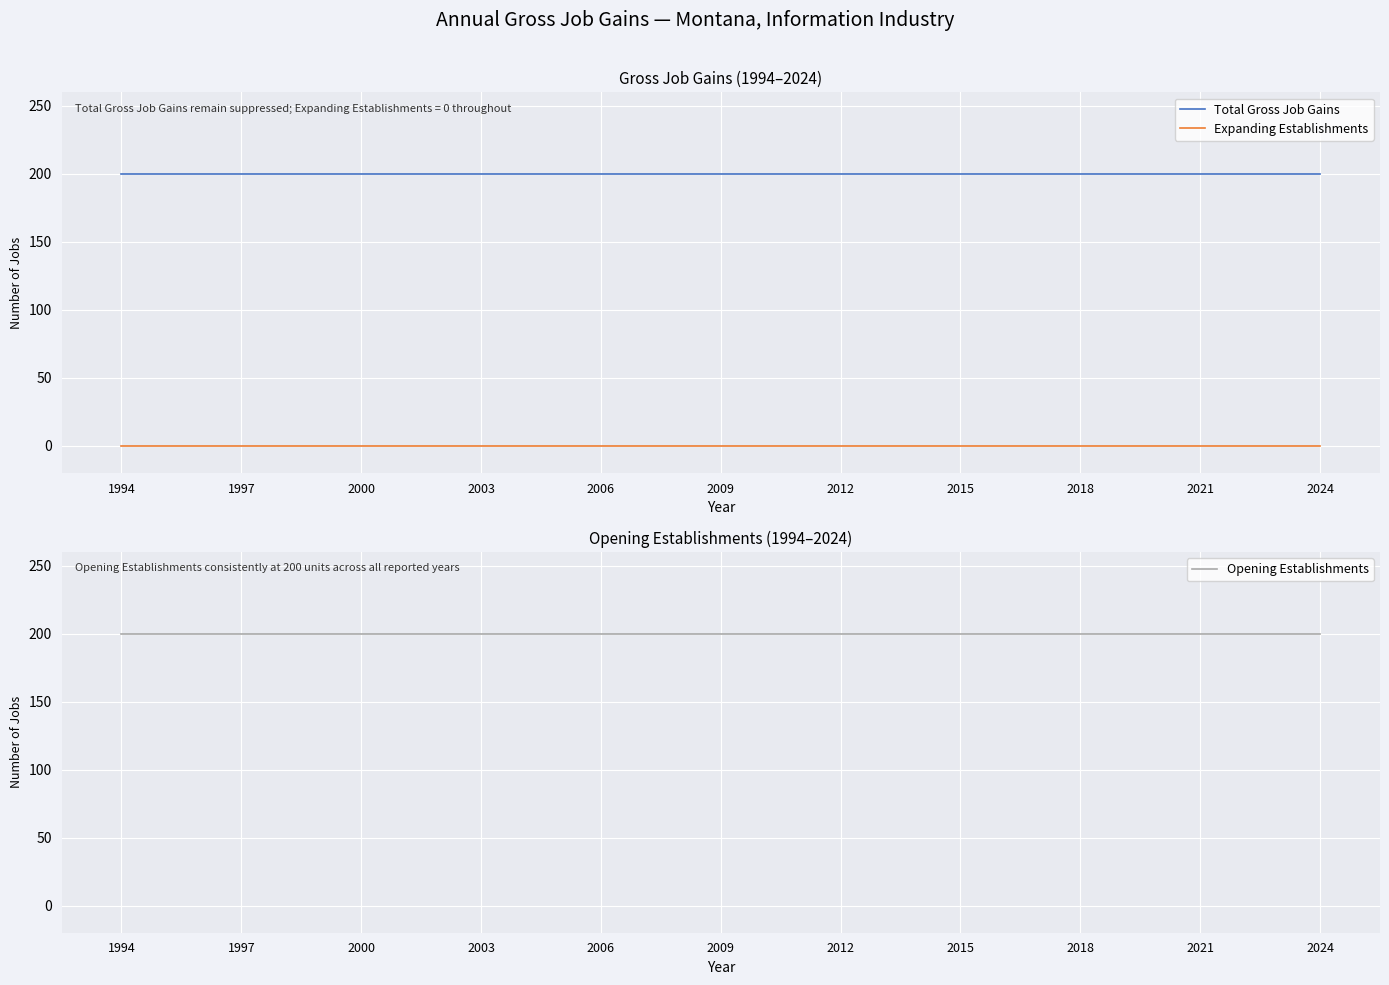

What are all the series names shown in the legend?

Total Gross Job Gains, Expanding Establishments, Opening Establishments